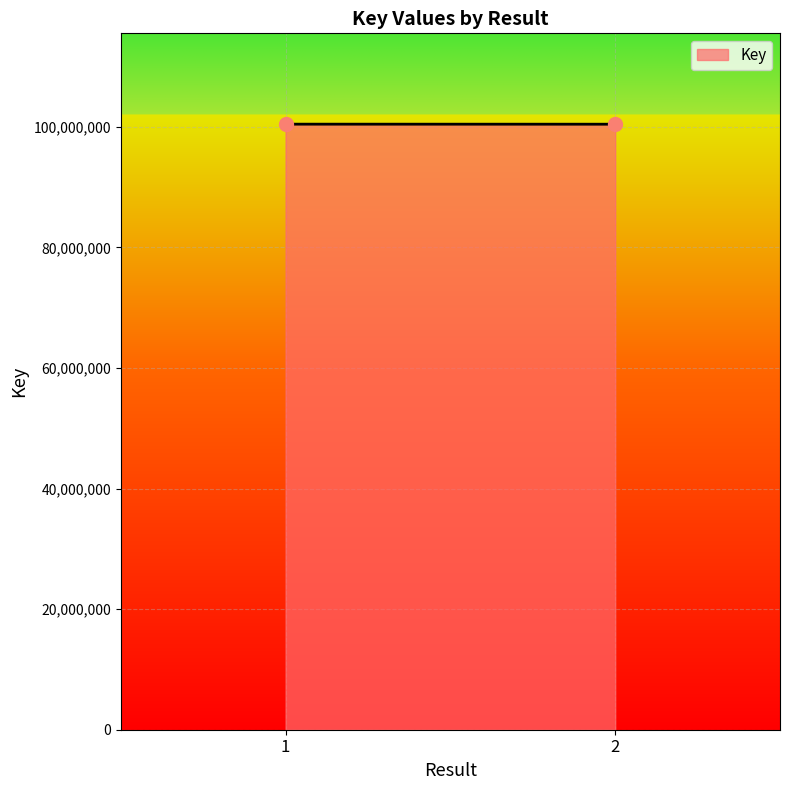

Count the number of data series in this chart.

1